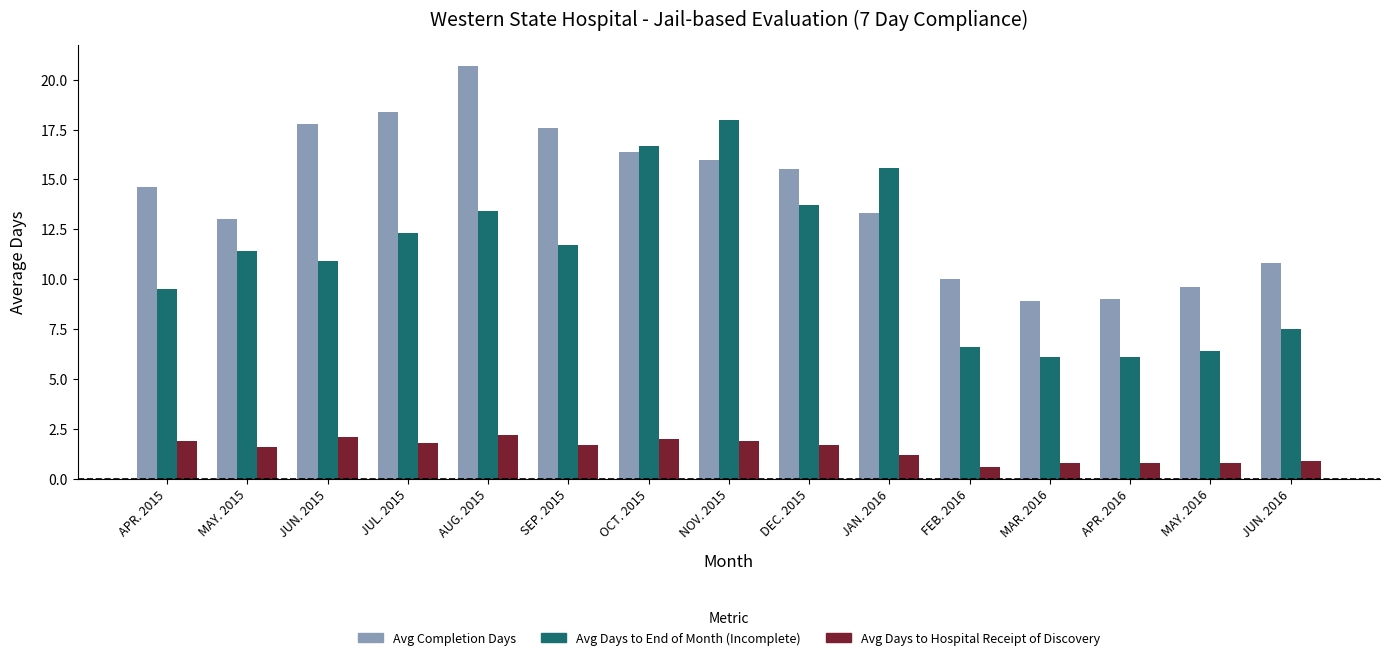

Reading left to right, what are all the values shown in this chart?

Avg Completion Days: 14.6	13.0	17.8	18.4	20.7	17.6	16.4	16.0	15.5	13.3	10.0	8.9	9.0	9.6	10.8
Avg Days to End of Month (Incomplete): 9.5	11.4	10.9	12.3	13.4	11.7	16.7	18.0	13.7	15.6	6.6	6.1	6.1	6.4	7.5
Avg Days to Hospital Receipt of Discovery: 1.9	1.6	2.1	1.8	2.2	1.7	2.0	1.9	1.7	1.2	0.6	0.8	0.8	0.8	0.9